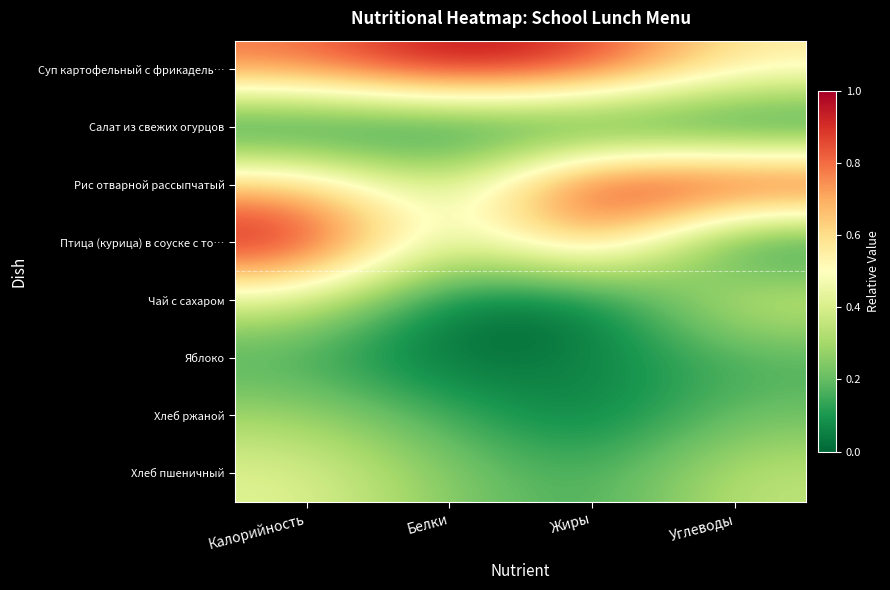

What is the spread (max minus min) of values at Жиры?

1.0